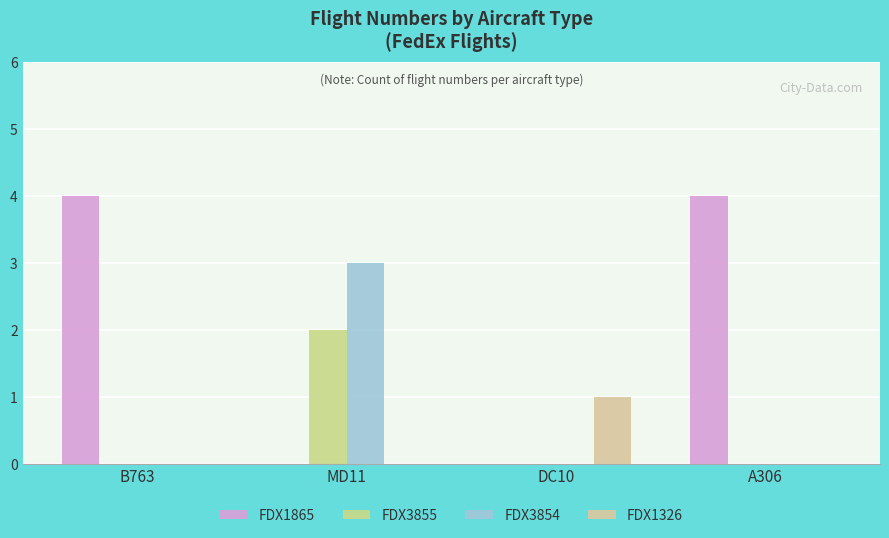

Which has a higher value, DC10 or B763?

B763